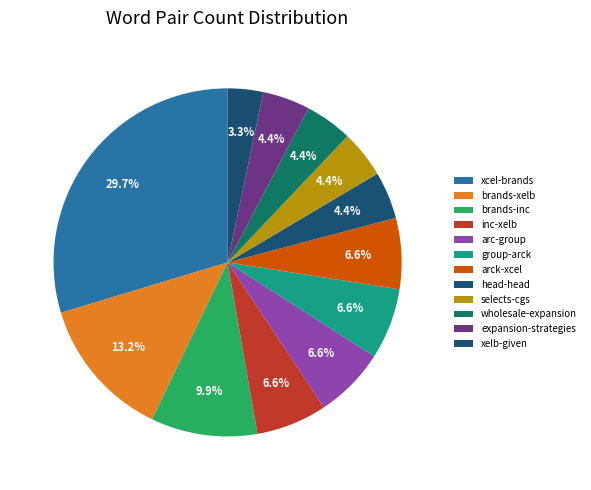

Count the number of slices in the pie.

12